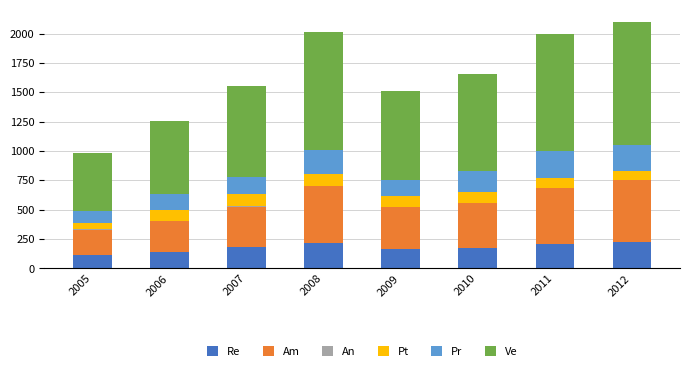

The value of Re at 2010 is 172.3. True or false?

True